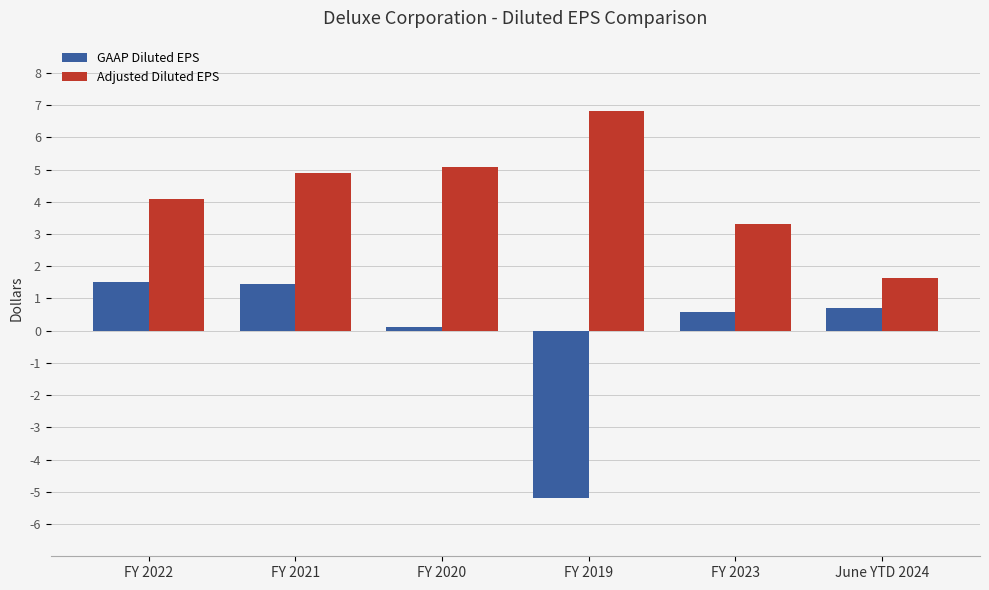

What is the maximum value for GAAP Diluted EPS?

1.5